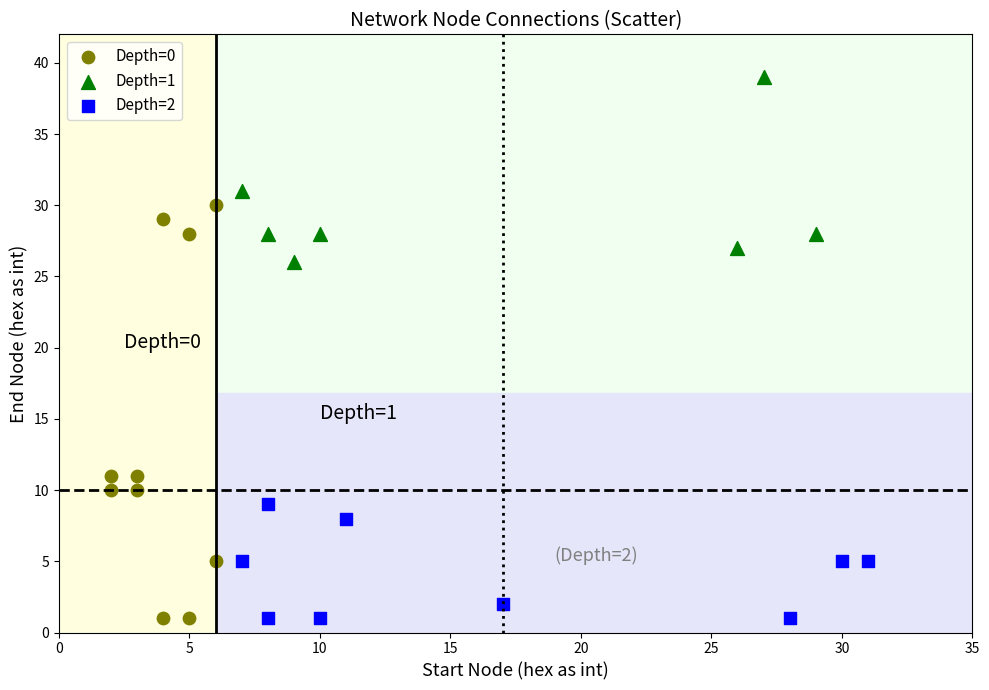

Which series contains the highest Y value?

Depth=1